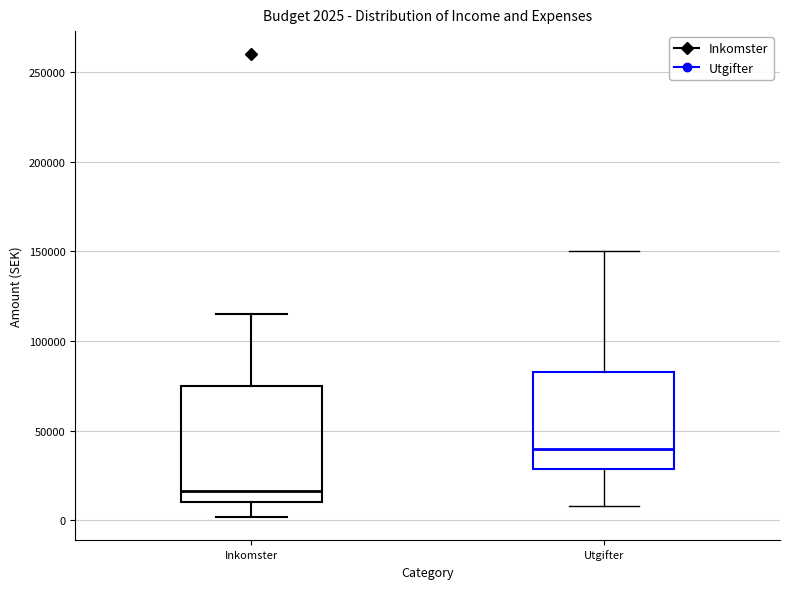

Which box is the tallest, from its lower edge to its upper edge?

Inkomster